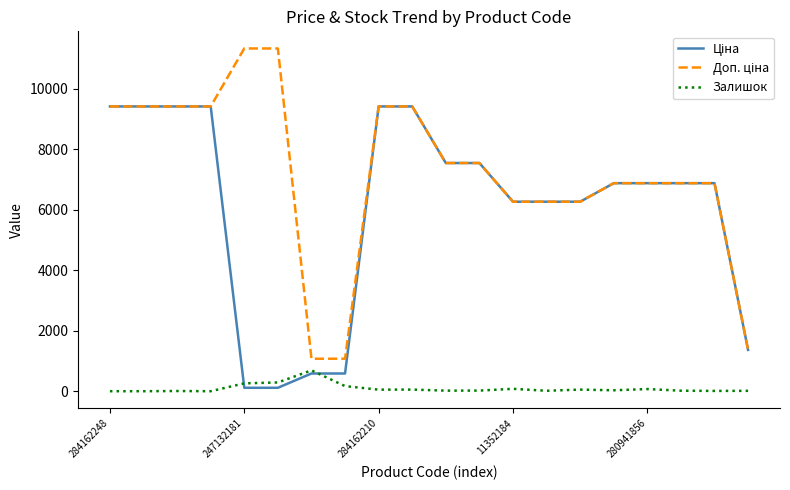

What is the greatest value displayed?

11334.0